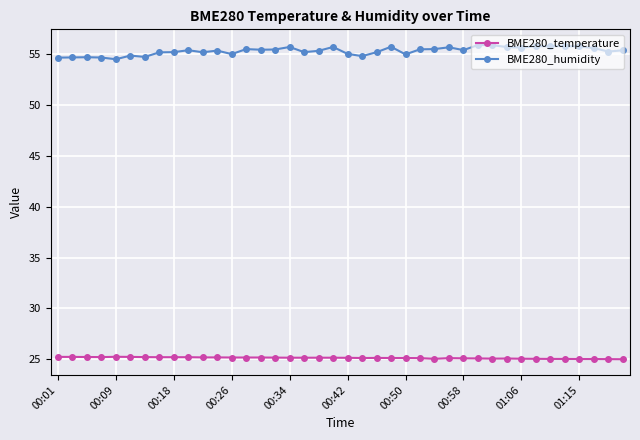

What is the highest value of the BME280_temperature series?

25.2